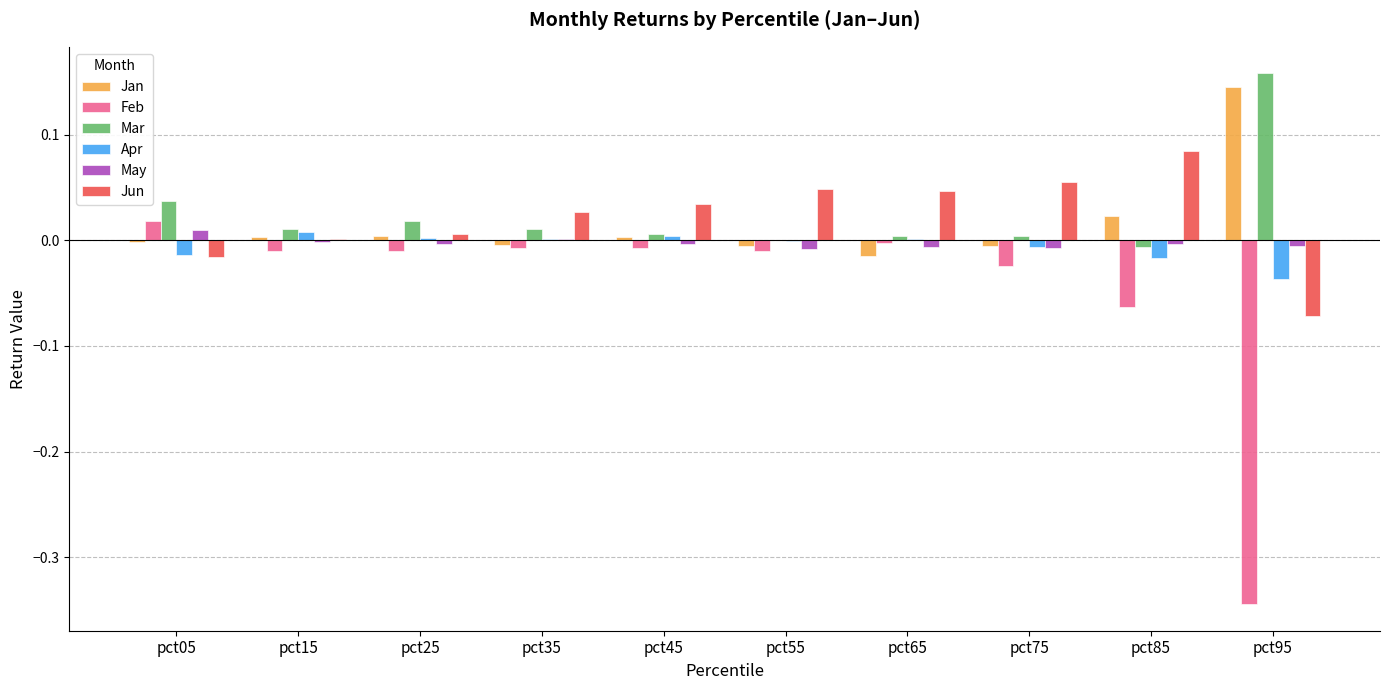

Is the value of Jun at pct05 greater than the value of Apr at pct95?

Yes